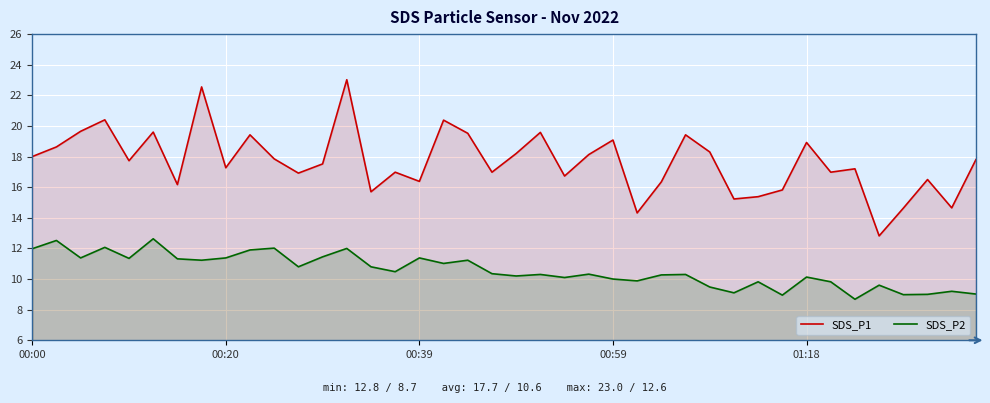

Rank the series at 23 from highest to lowest value.

SDS_P1, SDS_P2